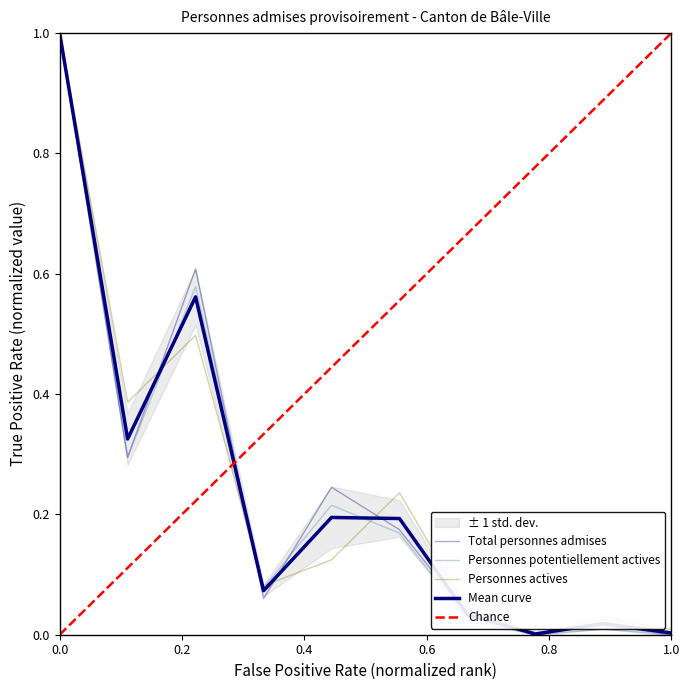

What is the difference between the maximum and minimum values in the Personnes actives series?

1.0